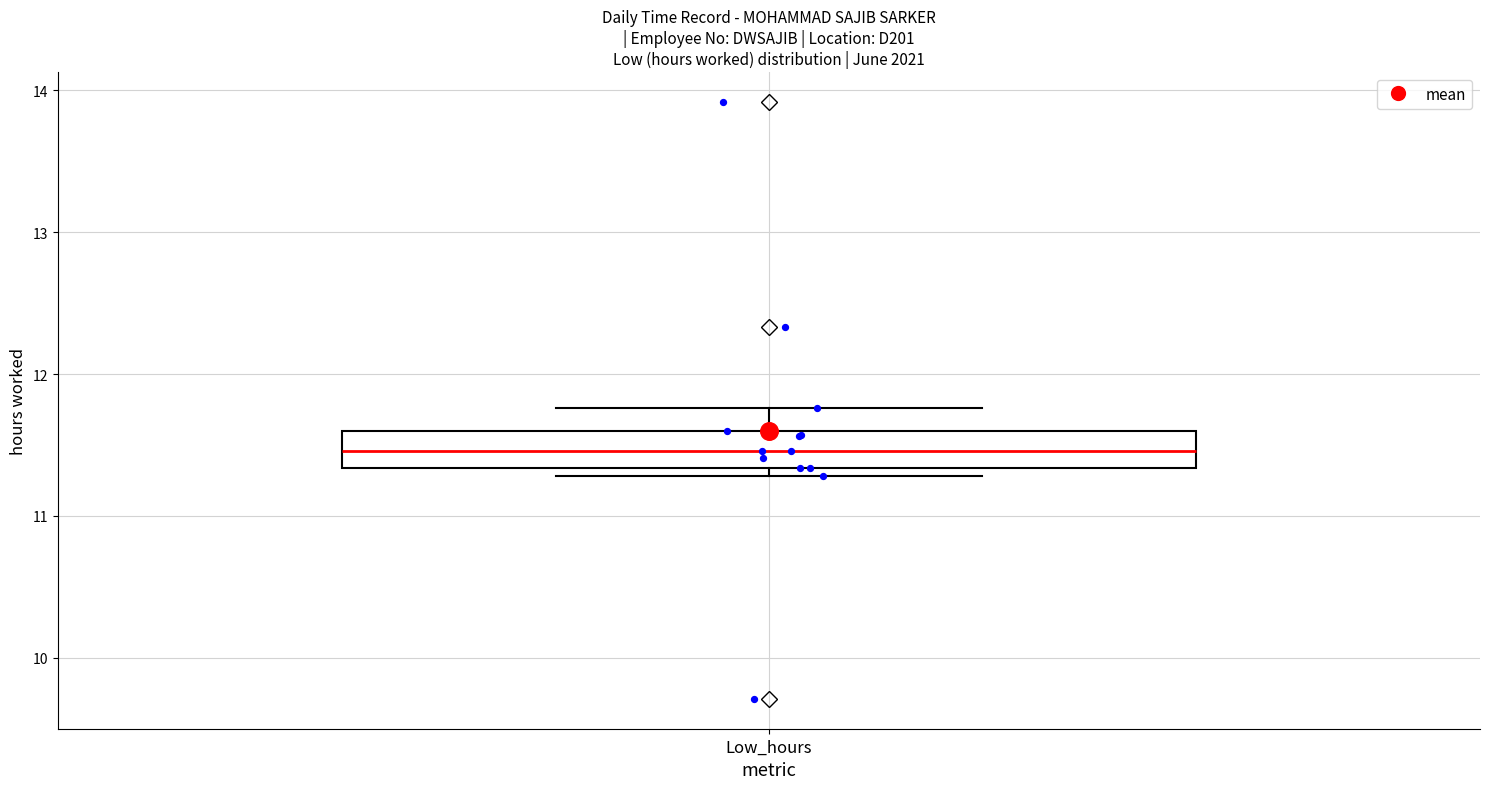

Where does the upper whisker of the box for Low_hours end on the y-axis? The values are not printed on the chart, so give them approximately, as read against the axis.

11.8